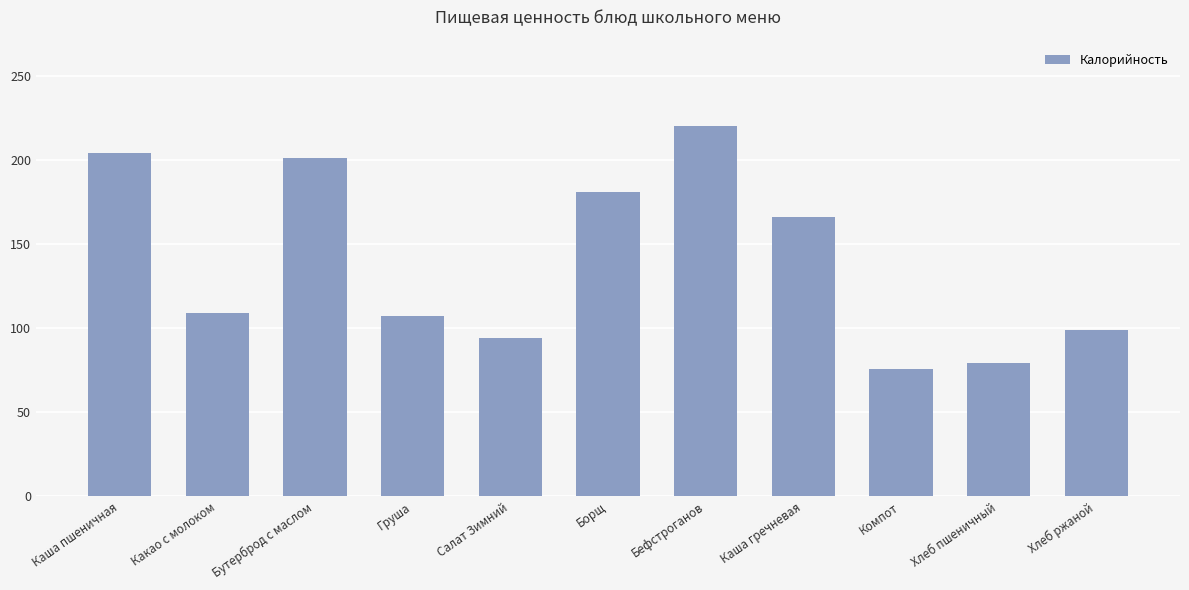

Where is the data nearest to the value 148?

Каша гречневая